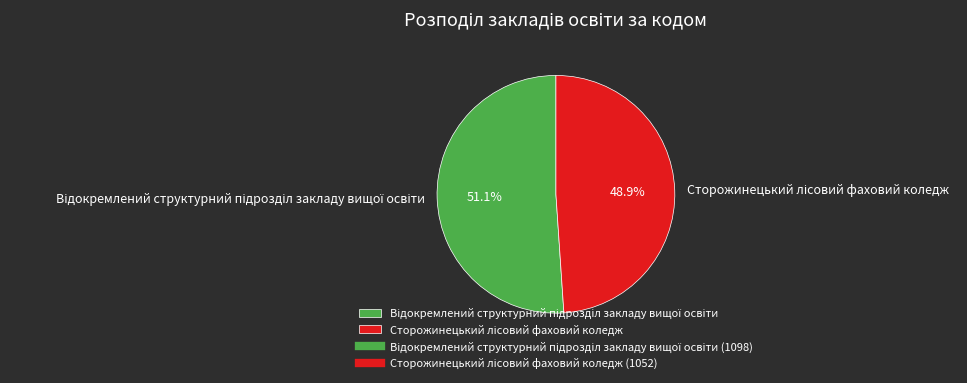

Which slice is the smallest?

Сторожинецький лісовий фаховий коледж